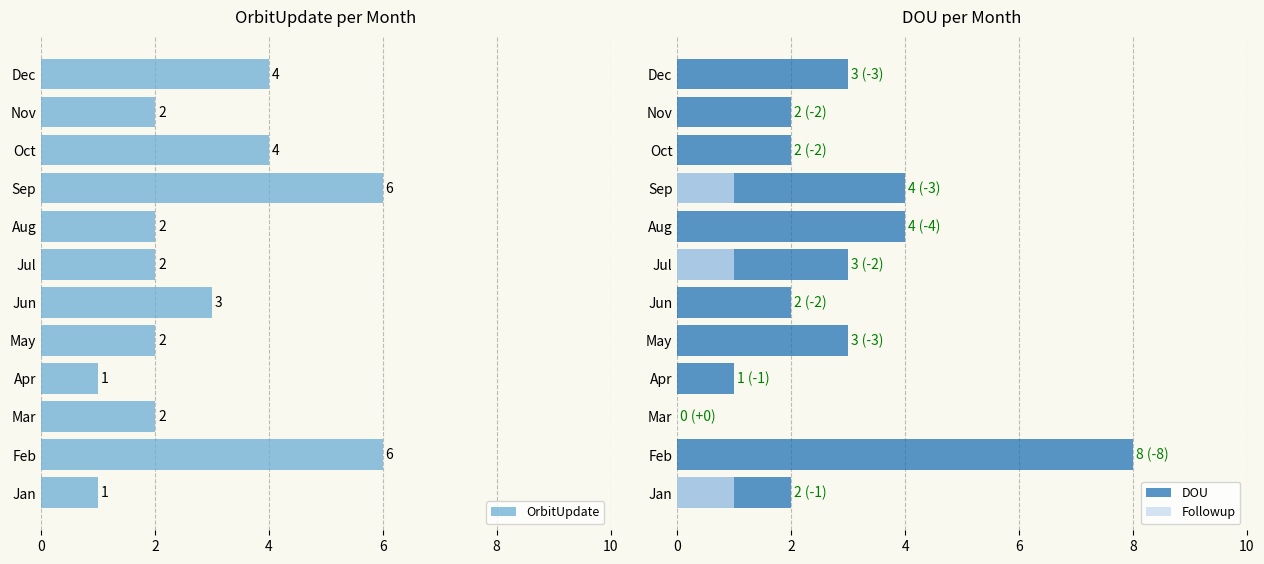

At which label is OrbitUpdate closest to 3?

Jun